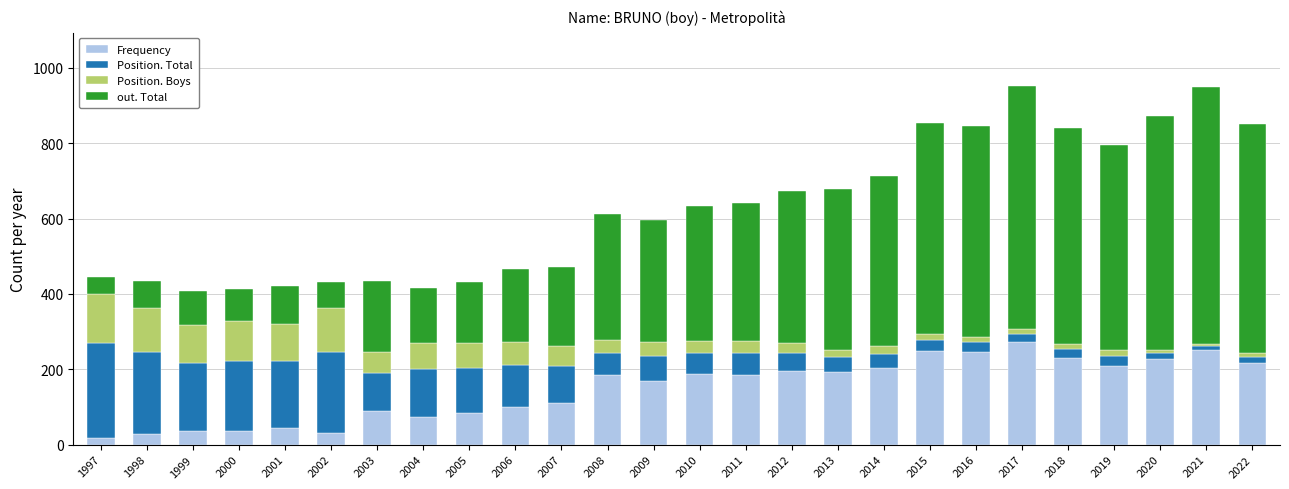

What is the highest value of the Frequency series?

273